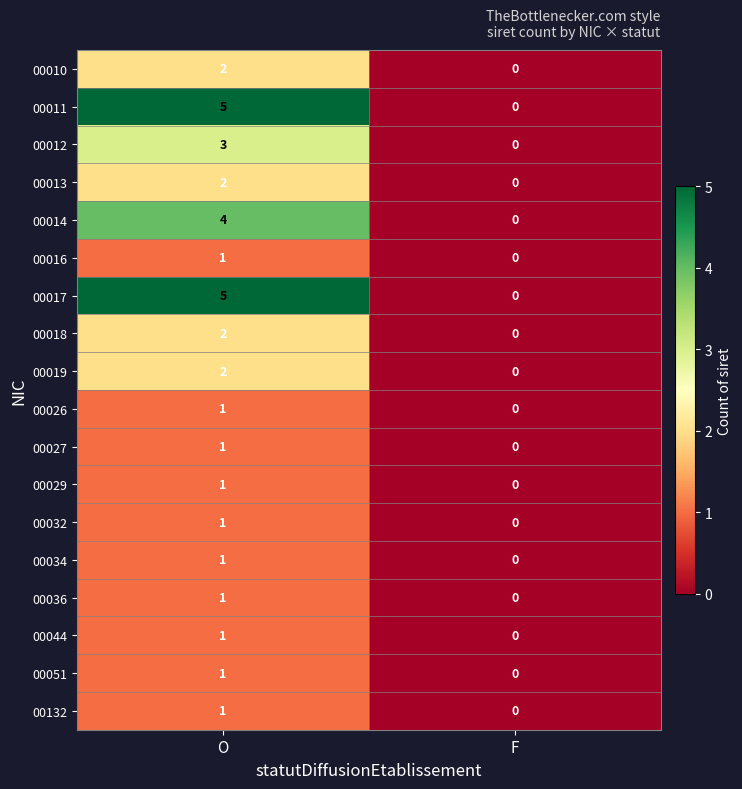

List the labels in order of 00017 value, smallest first.

F, O